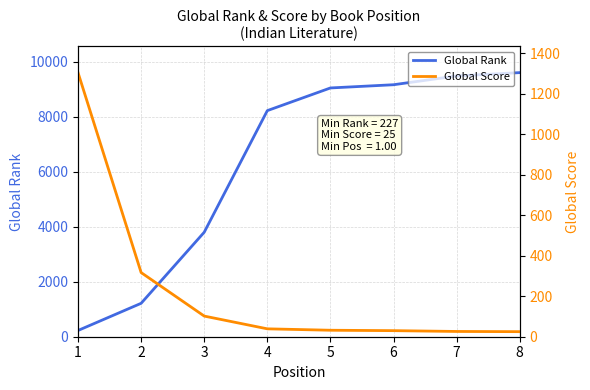

At 5, list the series in order from smallest to largest.

Global Score, Global Rank